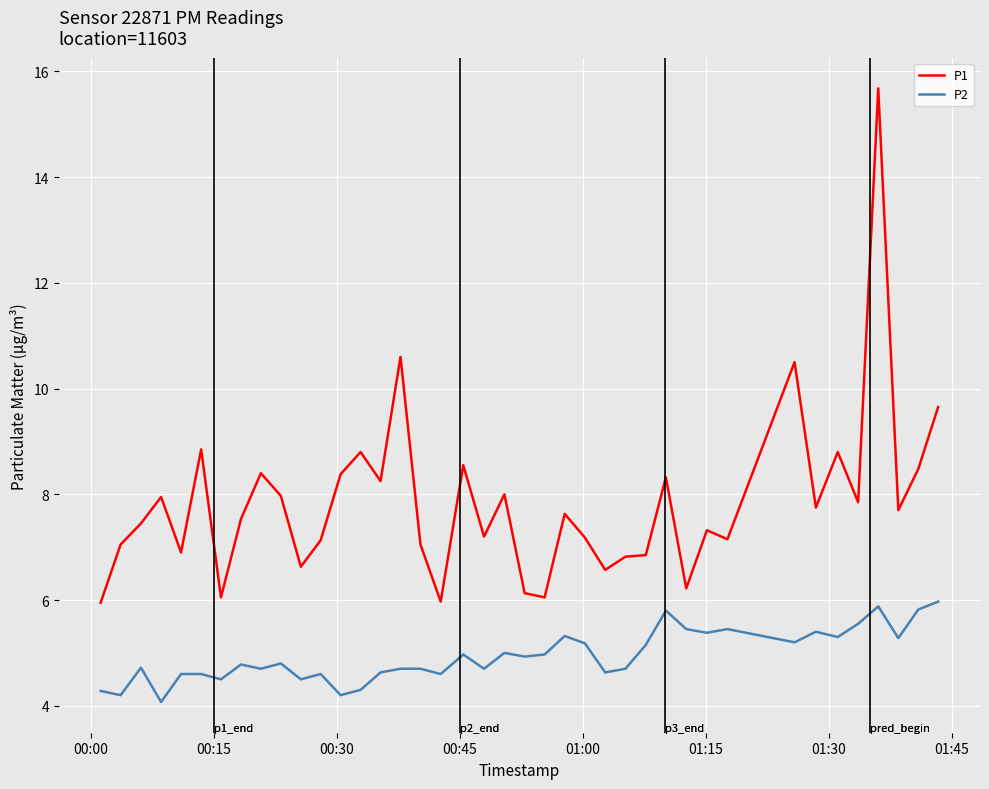

What is the difference between the second highest and second lowest values in the P2 series?

1.7